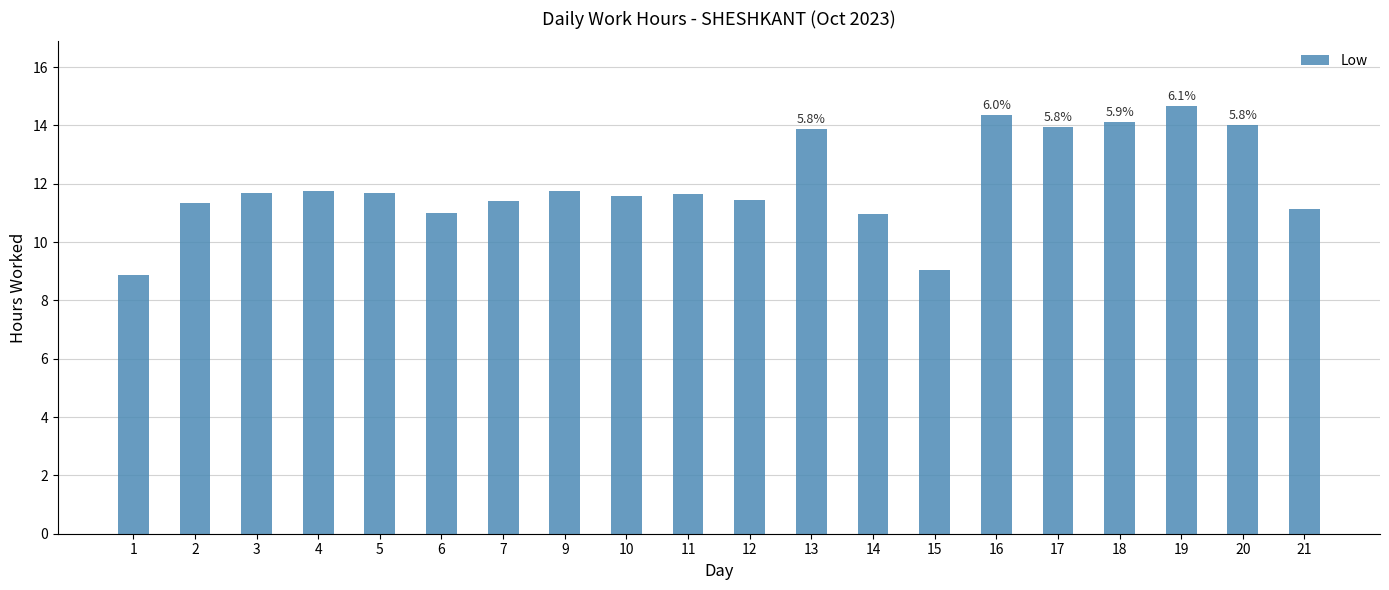

Which label corresponds to the smallest value in the chart?

1